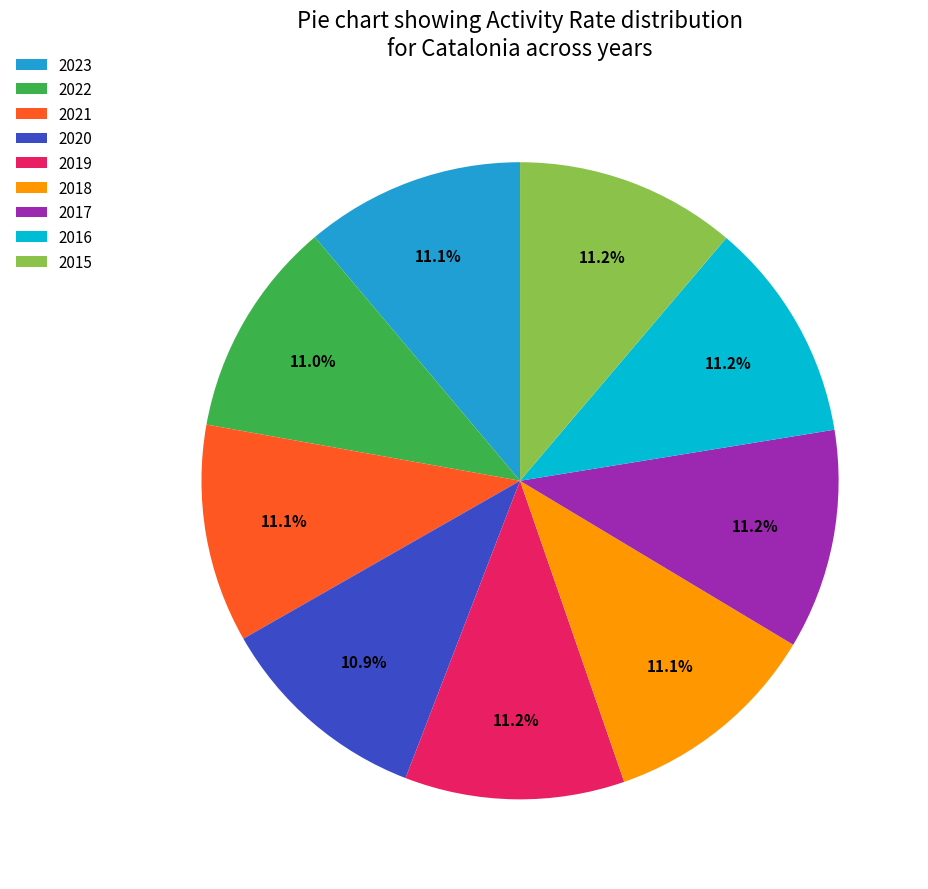

Is there a majority slice in this chart?

No